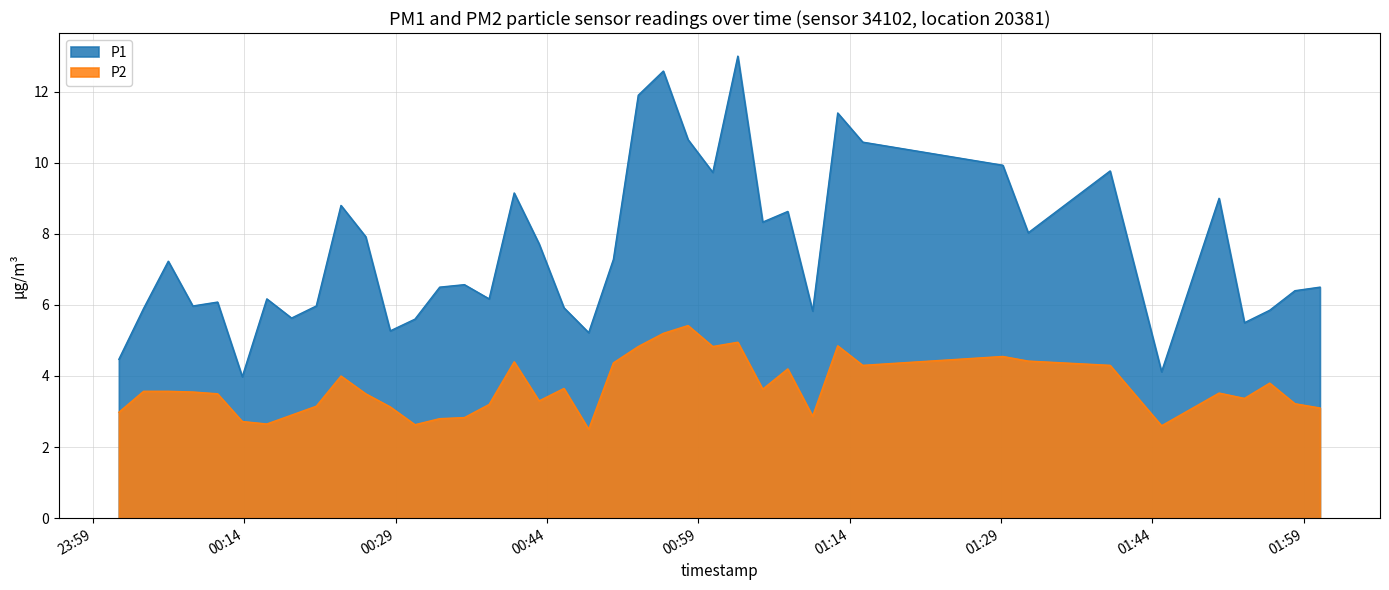

What is the maximum value shown in the chart?

13.0